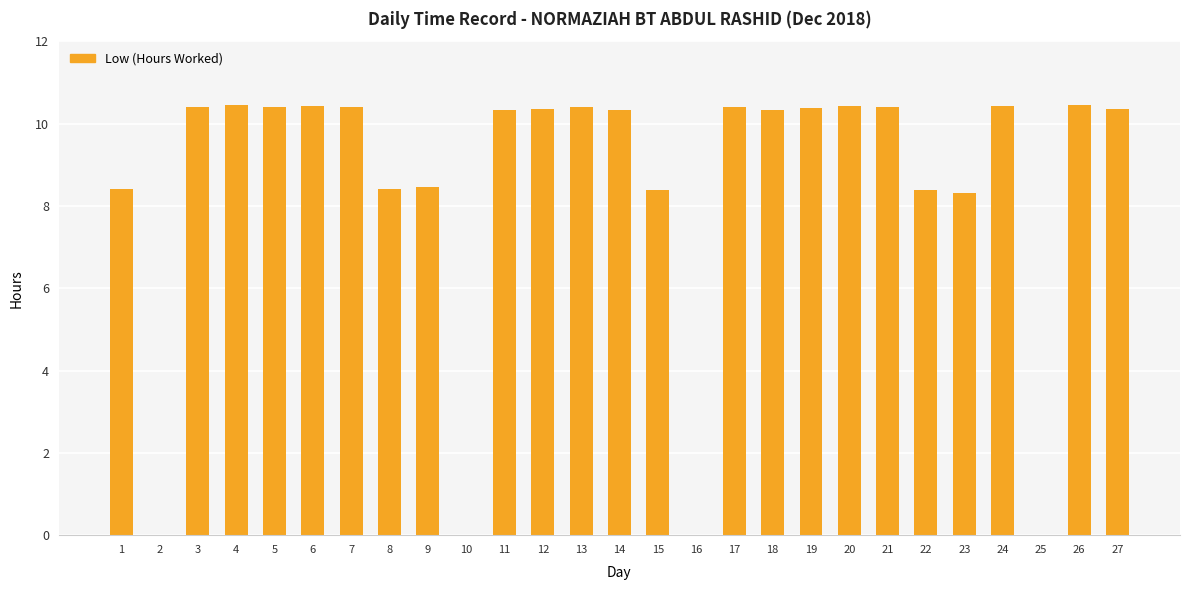

What is the sum of the values at 8 and 12?

18.8